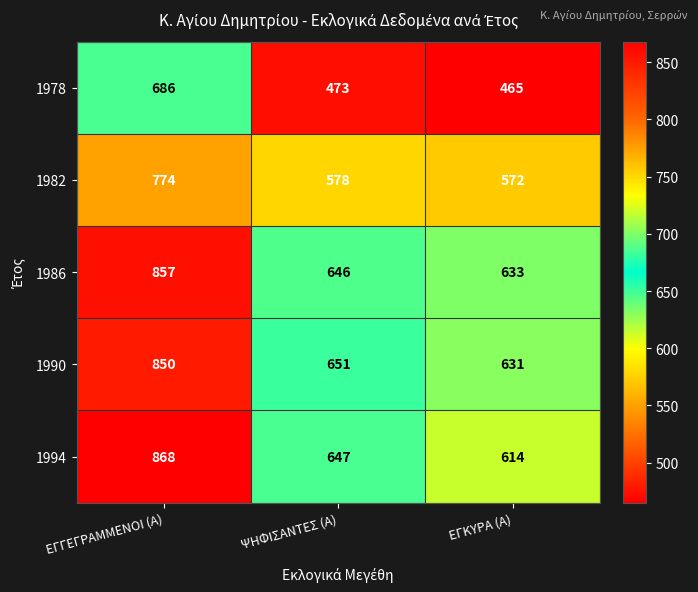

What is the minimum value shown in the chart?

465